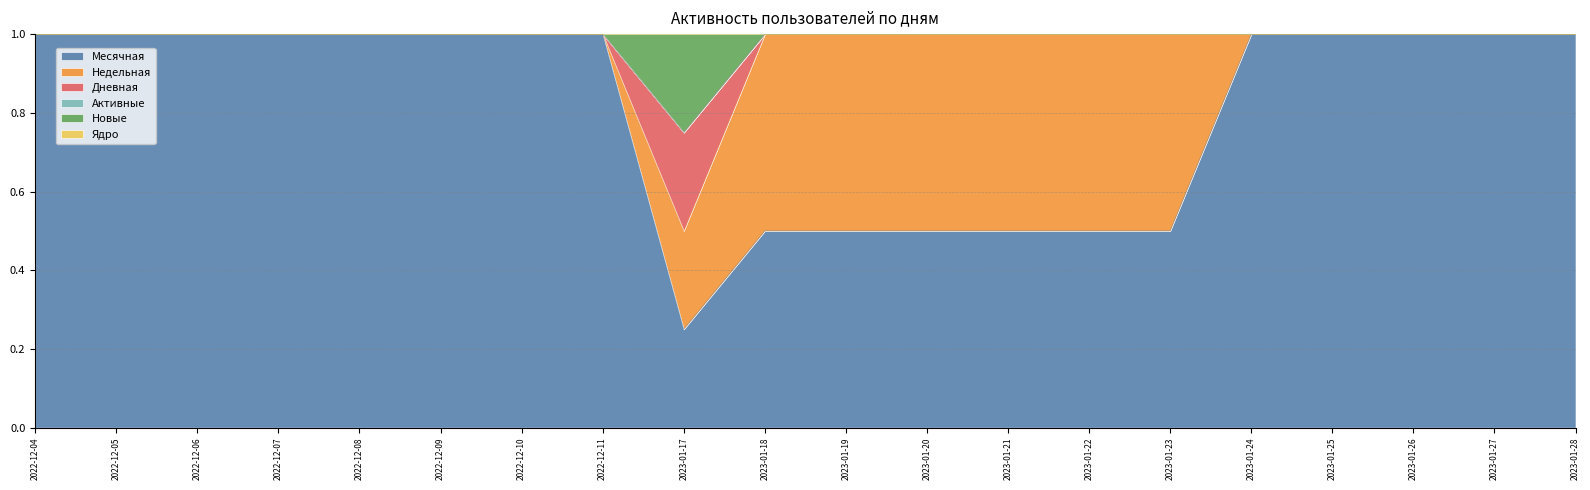

True or false: Дневная and Недельная cross at least once.

False